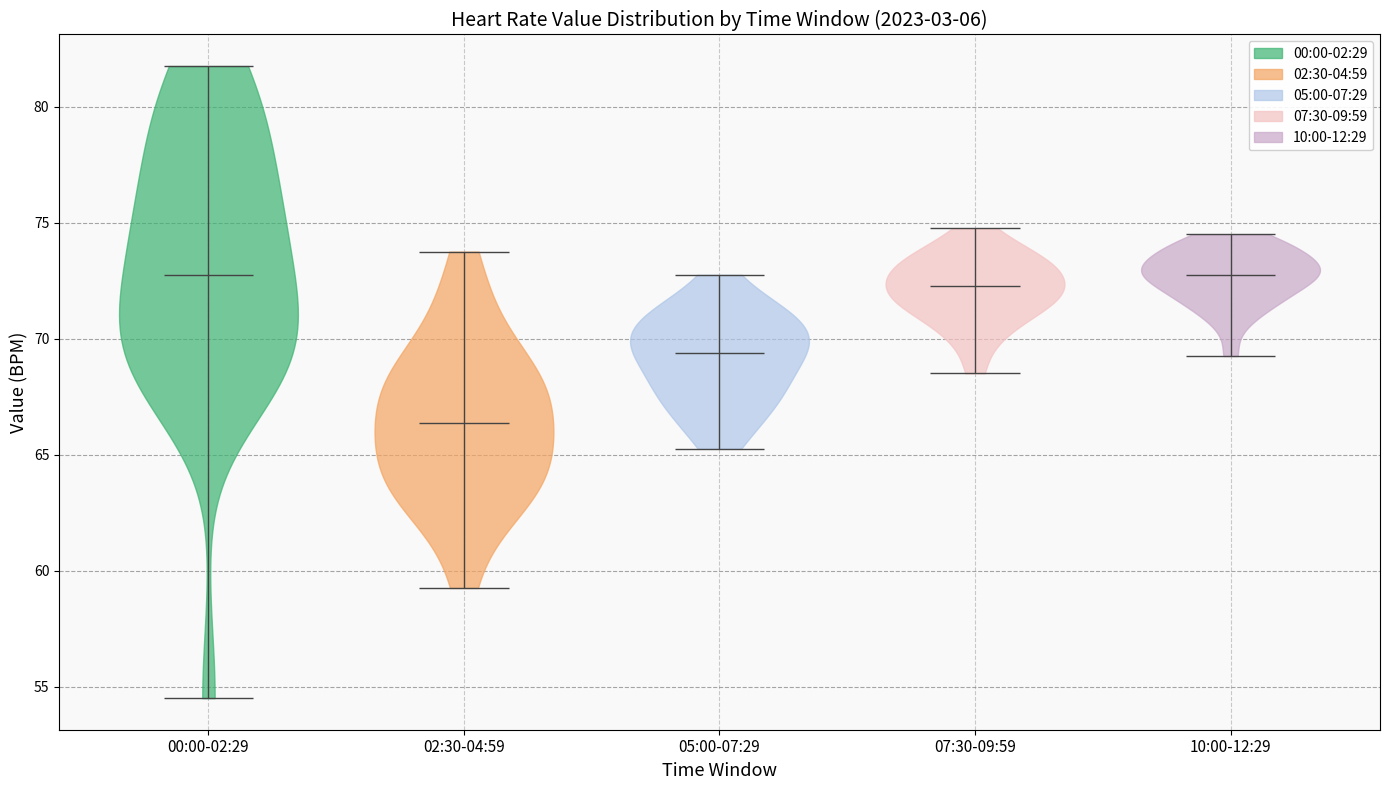

Reading left to right, read every violin against the y-axis: where its median line is, and the lowest and highest points it reaches. The values are not printed on the chart, so give them approximately, as read against the axis.

00:00-02:29: median line 73.0, lowest point 54.5, highest point 82.0
02:30-04:59: median line 66.5, lowest point 59.5, highest point 74.0
05:00-07:29: median line 69.5, lowest point 65.5, highest point 73.0
07:30-09:59: median line 72.5, lowest point 68.5, highest point 75.0
10:00-12:29: median line 73.0, lowest point 69.5, highest point 74.5